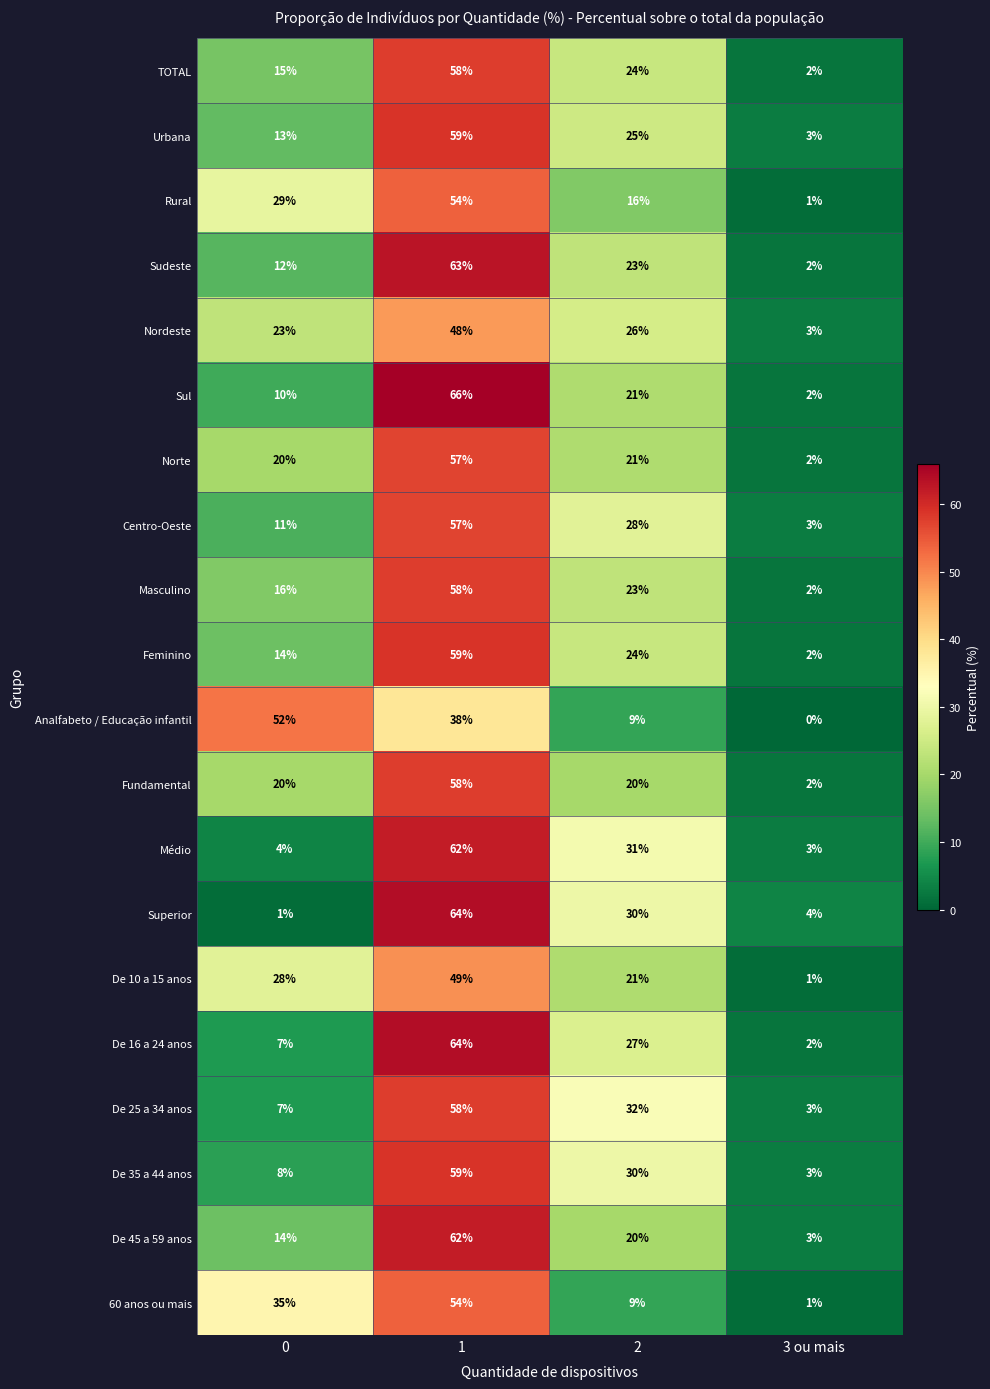

Between 1 and 3 ou mais, which series saw the biggest shift?

Sul